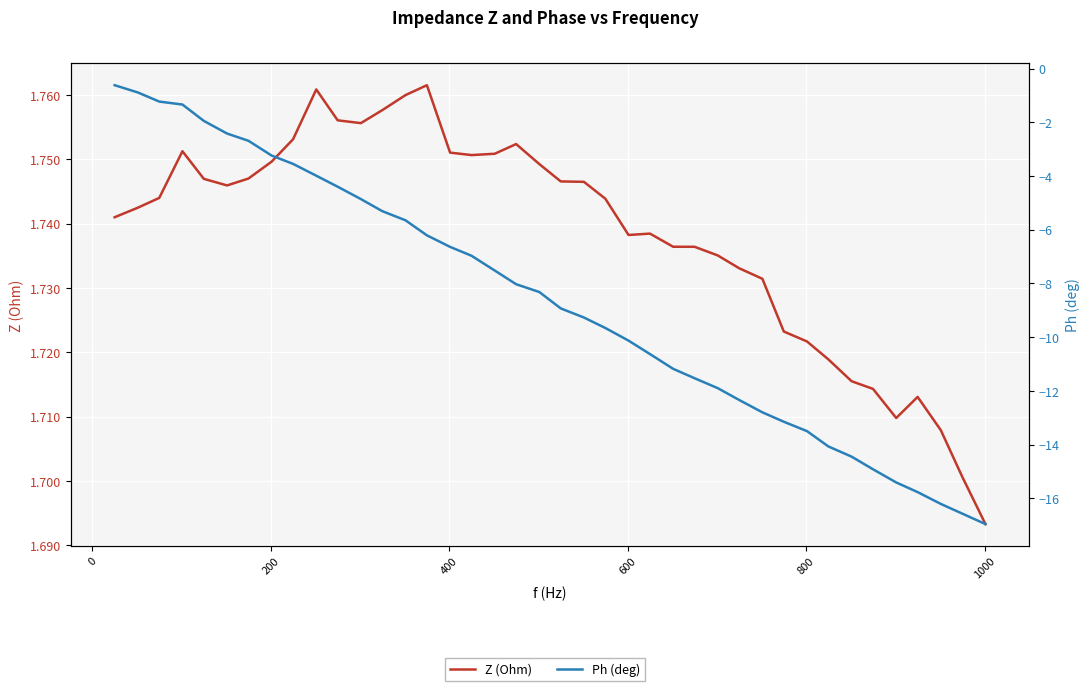

The Ph (deg) series shows -2.9 at 600. True or false?

False